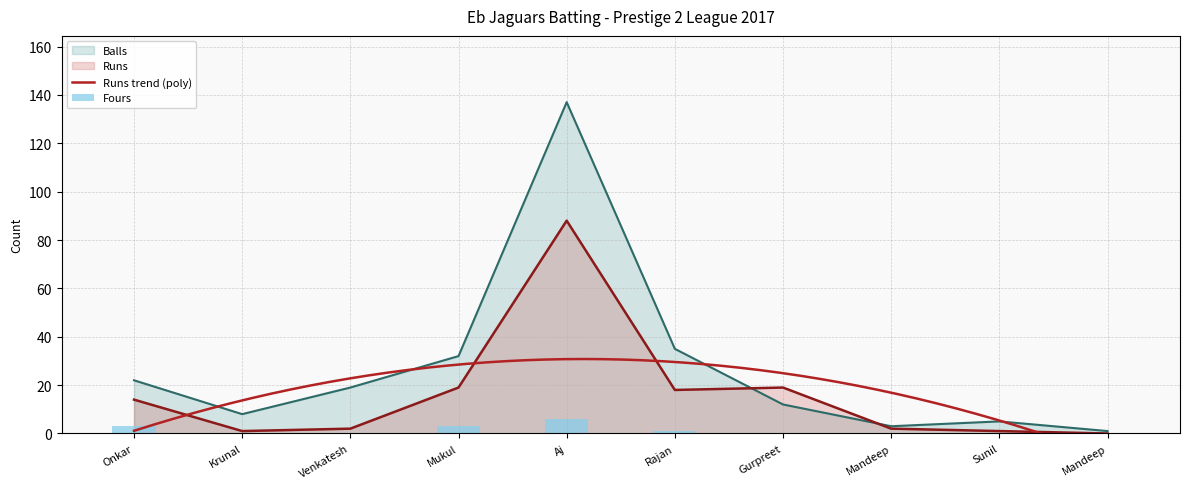

What is the label of the 6th bar from the right?

Aj